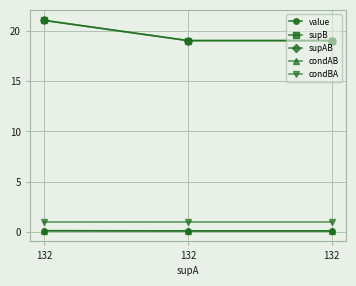

Is this an area chart (filled region under the line)?

No